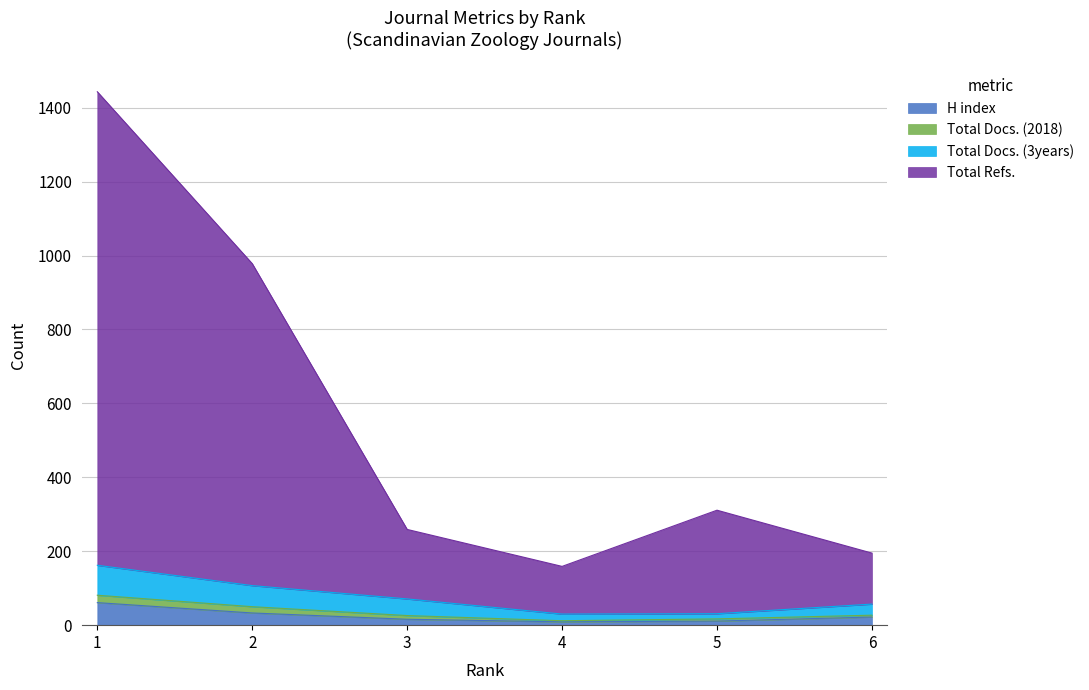

True or false: Total Docs. (3years) and Total Refs. cross at least once.

False